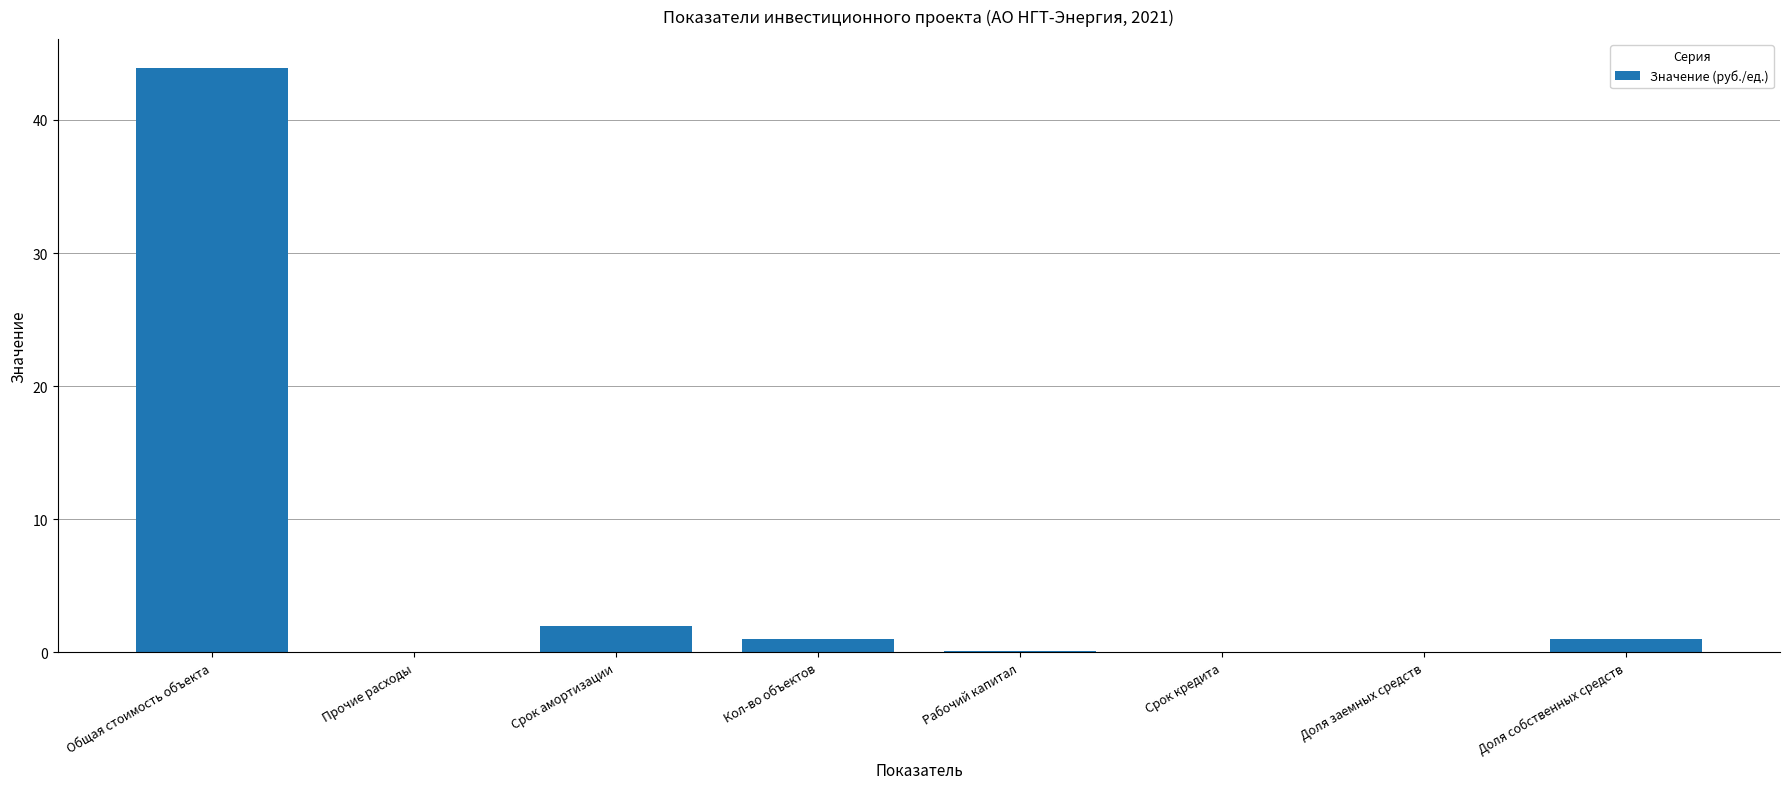

At which category does the chart reach its peak across all series?

Общая стоимость объекта